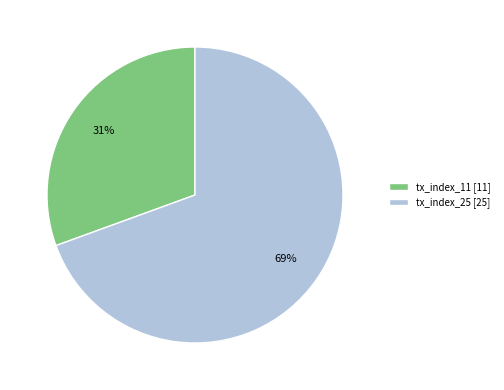

Does tx_index_25 represent more than half of the total?

Yes